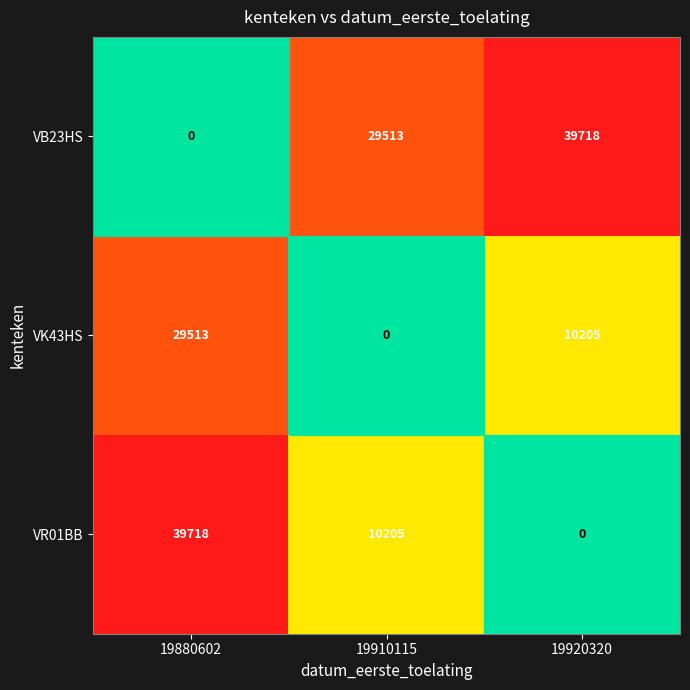

At which label does VR01BB first exceed 10205?

19880602